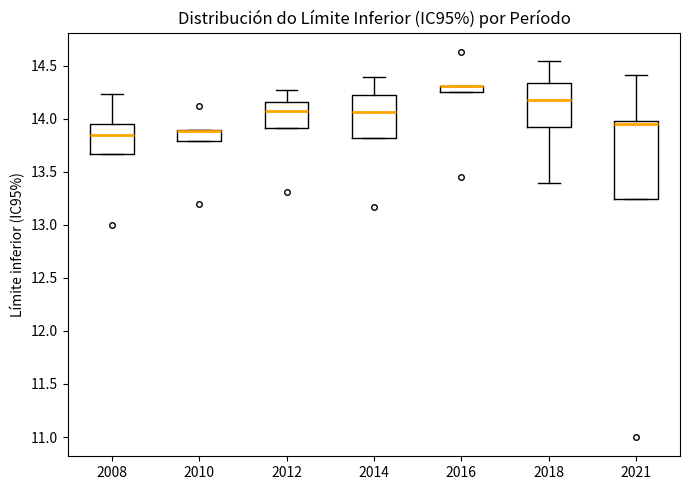

Where is the lower edge of the box at x = 2016 on the y-axis? The values are not printed on the chart, so give them approximately, as read against the axis.

14.25